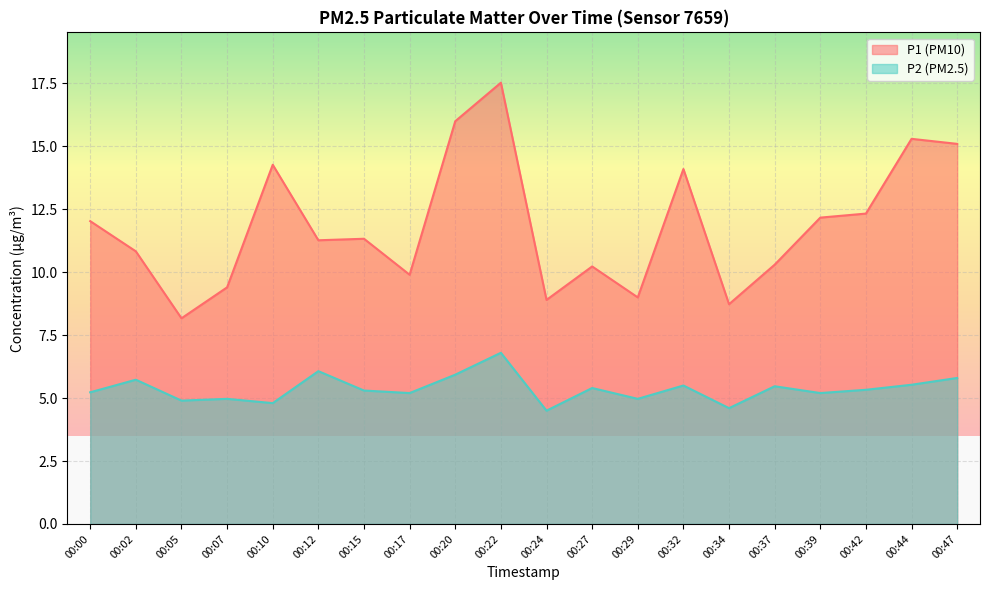

List the series in order of their peak value, lowest first.

P2 (PM2.5), P1 (PM10)